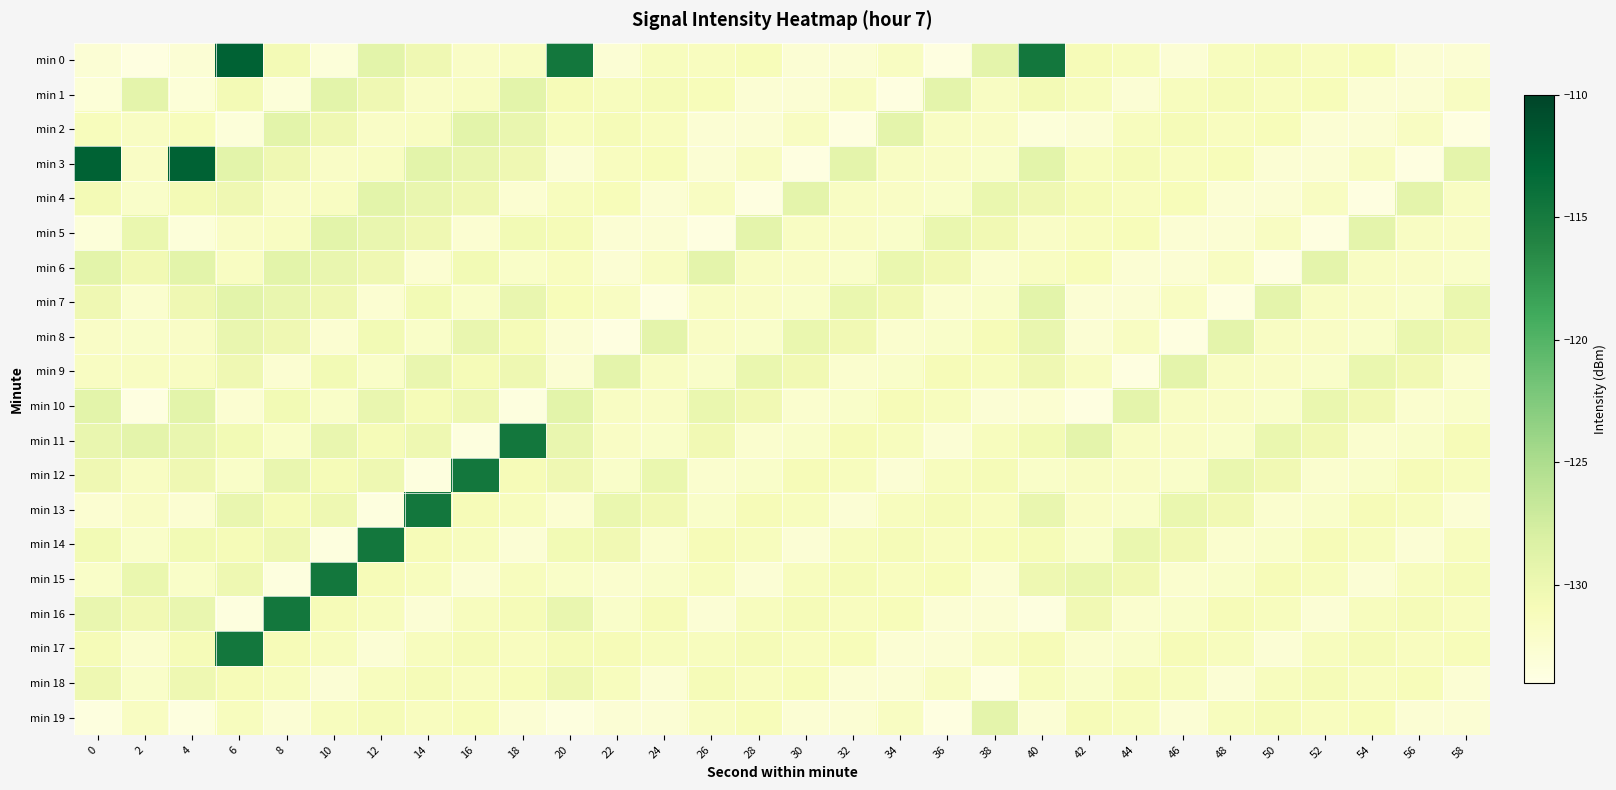

What is the spread (max minus min) of values at 54?

4.6